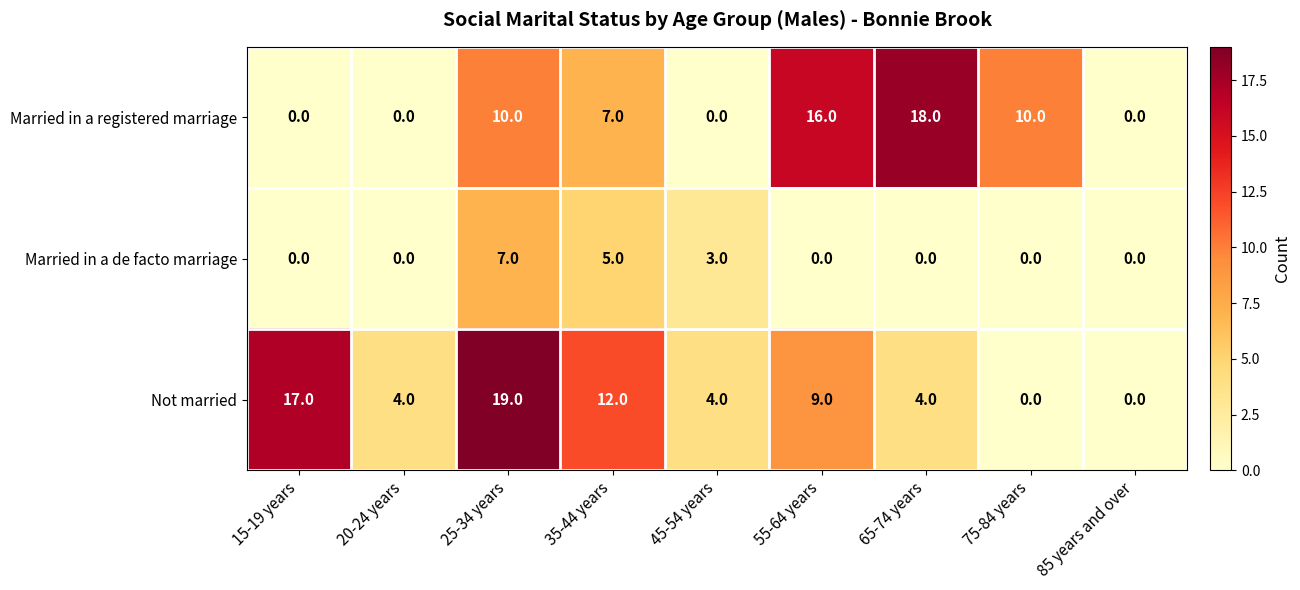

At which label is Married in a de facto marriage closest to 3?

45-54 years